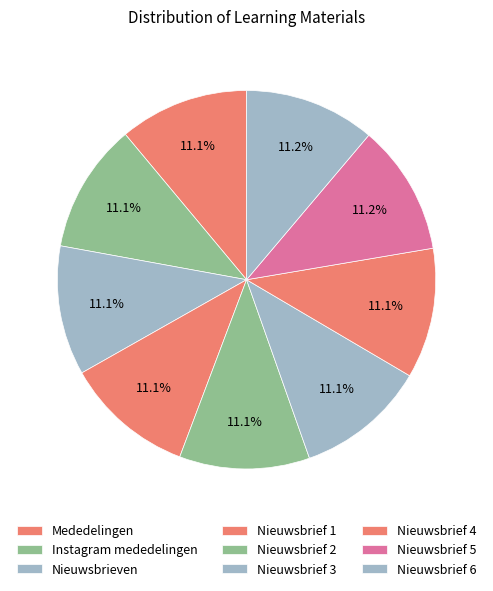

Which slice is the smallest?

Nieuwsbrieven